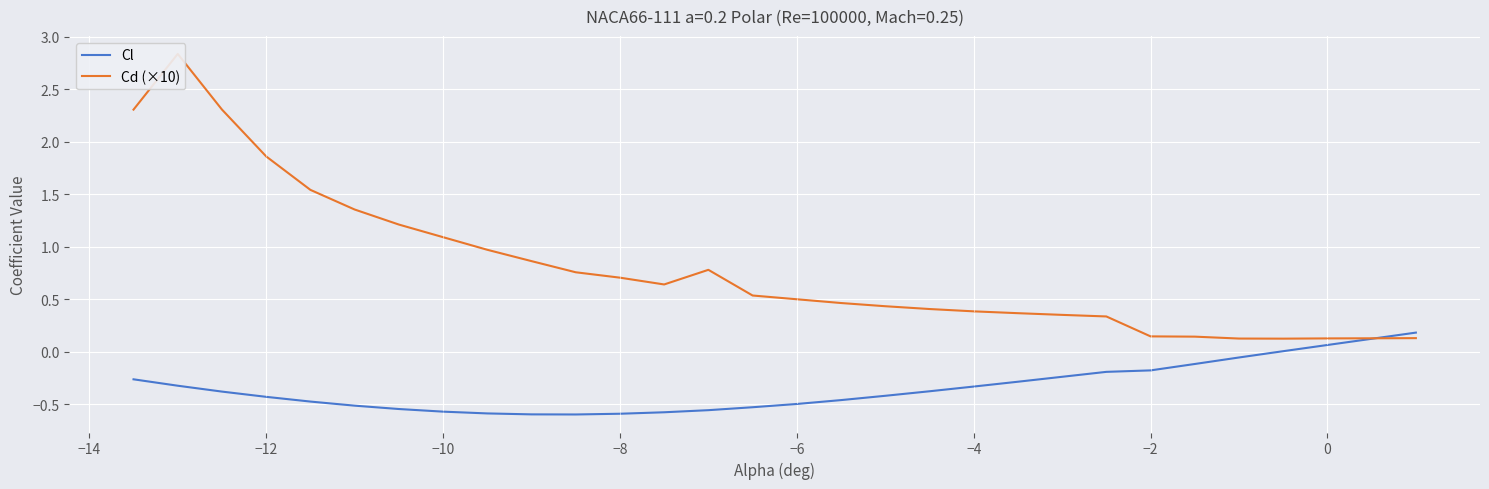

Which series has the largest total across all categories?

Cd (×10)